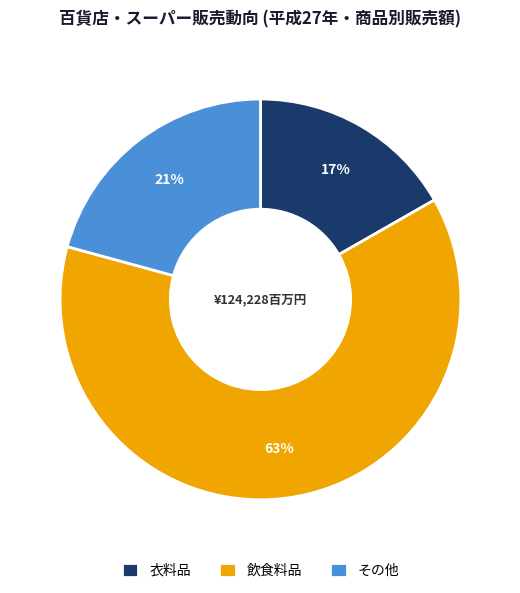

Which category accounts for the majority?

飲食料品